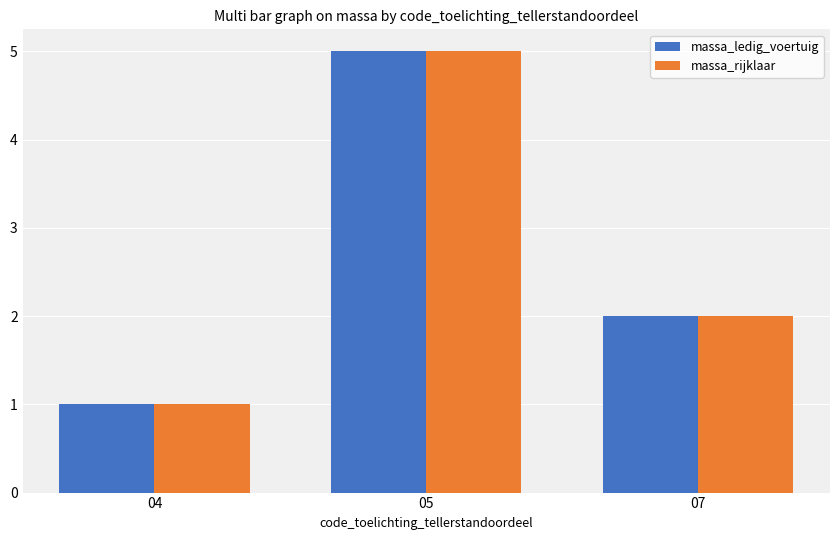

The massa_rijklaar series shows 1 at 07. True or false?

False